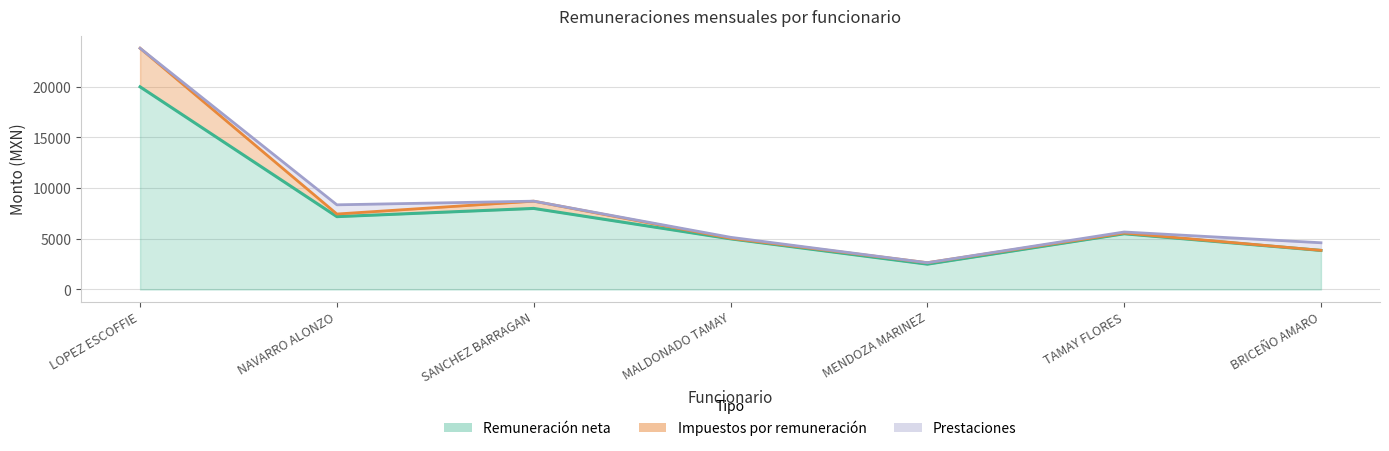

True or false: Monto mensual de impuestos and Monto mensual de remuneración neta intersect in this chart.

False